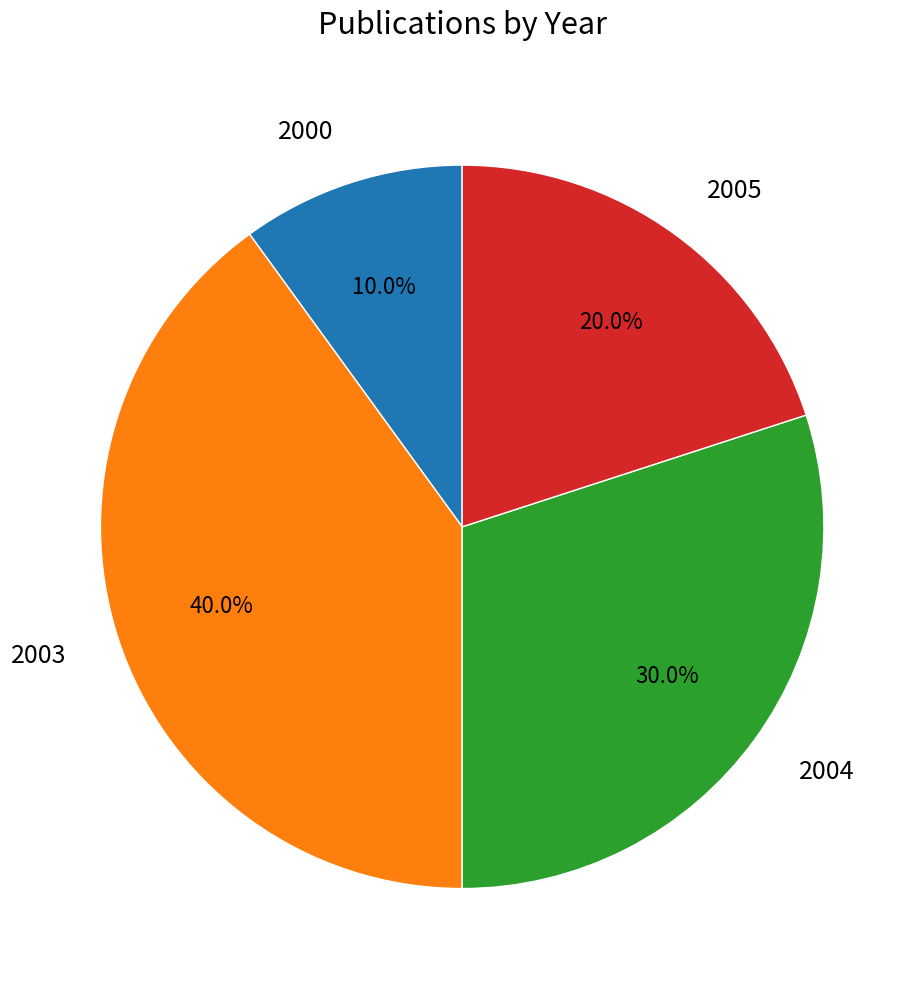

Do 2003 and 2004 together represent more than half of the pie?

Yes